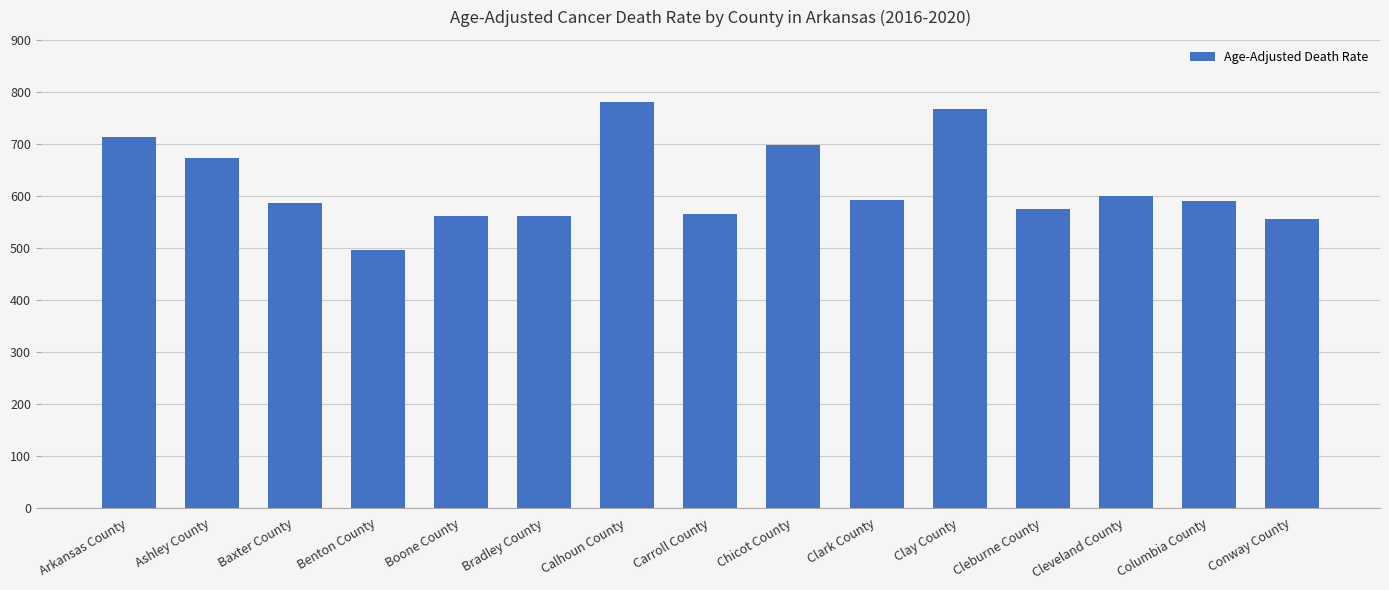

Read the value at Ashley County.

673.6